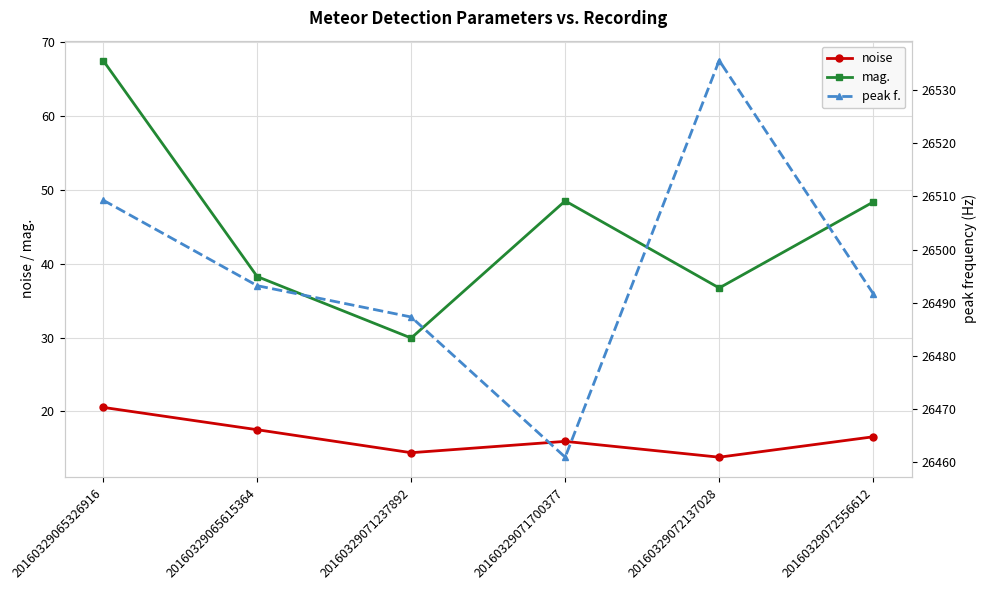

Reading left to right, extract all data points from this chart.

noise: 20160329065326916=20.5	20160329065615364=17.5	20160329071237892=14.4	20160329071700377=15.9	20160329072137028=13.8	20160329072556612=16.5
mag.: 20160329065326916=67.5	20160329065615364=38.3	20160329071237892=29.9	20160329071700377=48.5	20160329072137028=36.7	20160329072556612=48.4
peak f.: 20160329065326916=26509.3	20160329065615364=26493.2	20160329071237892=26487.3	20160329071700377=26460.9	20160329072137028=26535.6	20160329072556612=26491.7